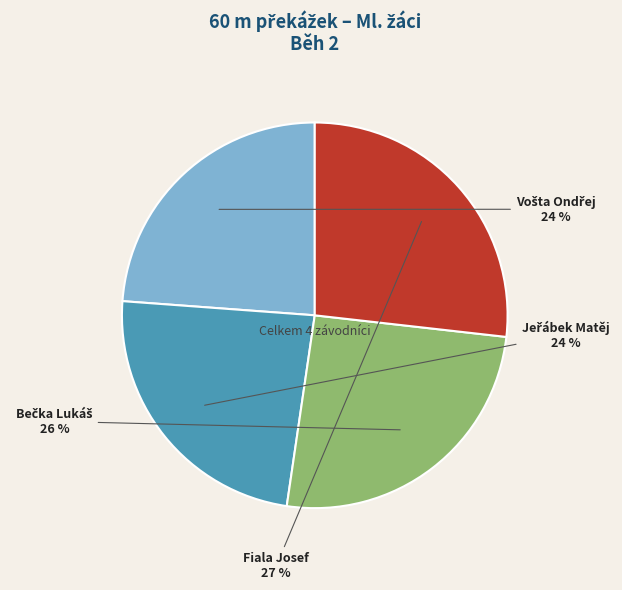

True or false: Fiala Josef accounts for 21% of the total.

False